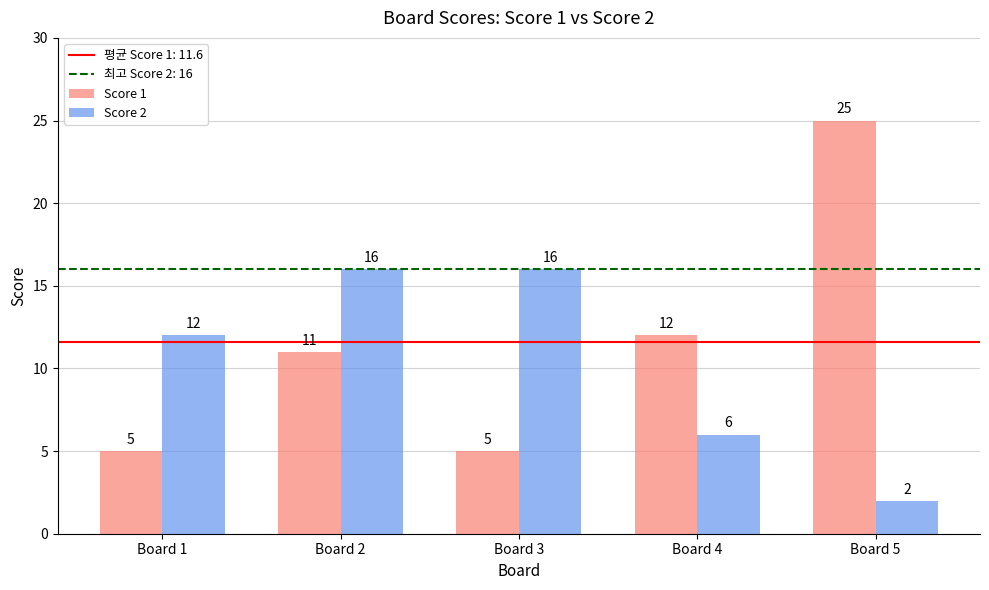

How many bars are there in total?

10